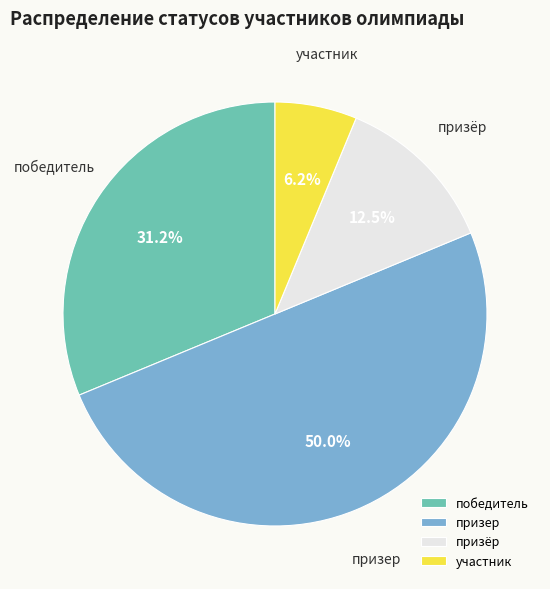

How many slices are in this pie chart?

4